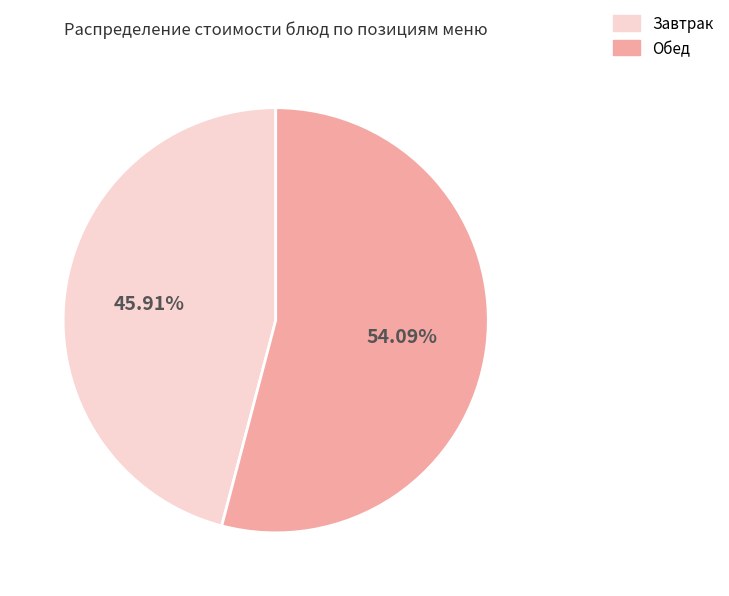

Is the sum of Завтрак and Обед greater than half?

Yes